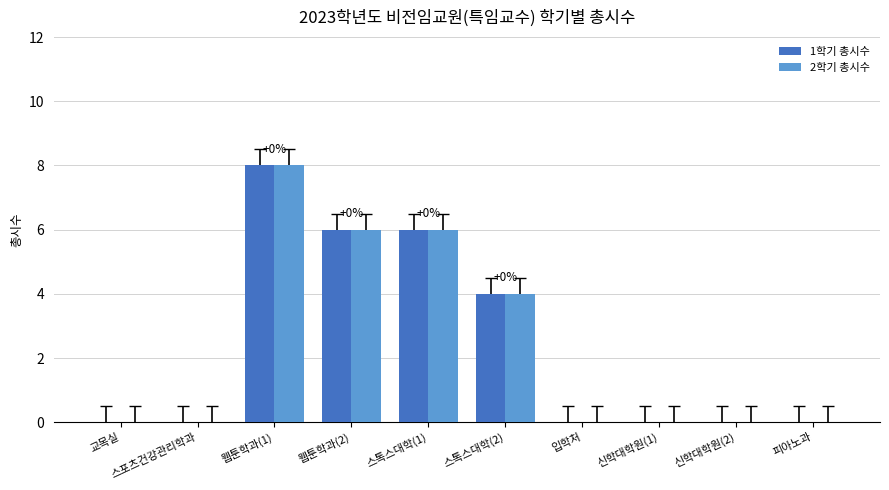

Reading left to right, what are all the values shown in this chart?

1학기 총시수: 0	0	8	6	6	4	0	0	0	0
2학기 총시수: 0	0	8	6	6	4	0	0	0	0